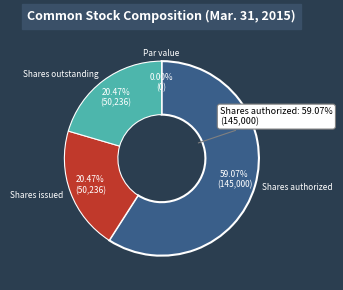

Combined, do Common stock, shares outstanding and Common stock, shares authorized account for over 50%?

Yes